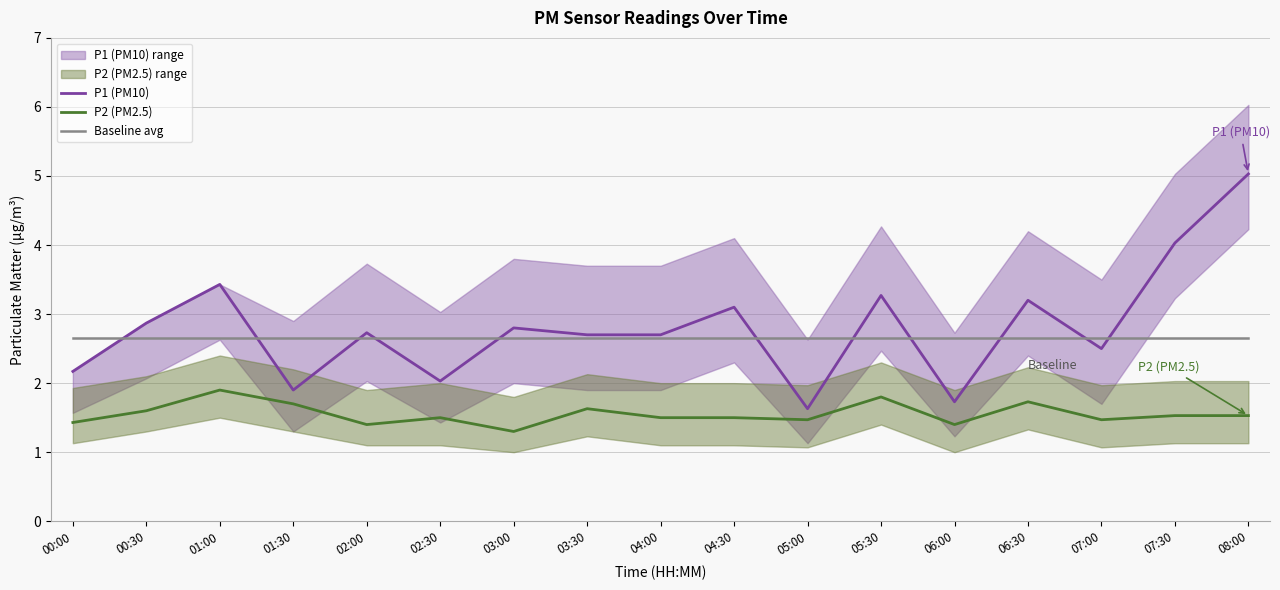

At which category is the sum across all series the highest?

08:00